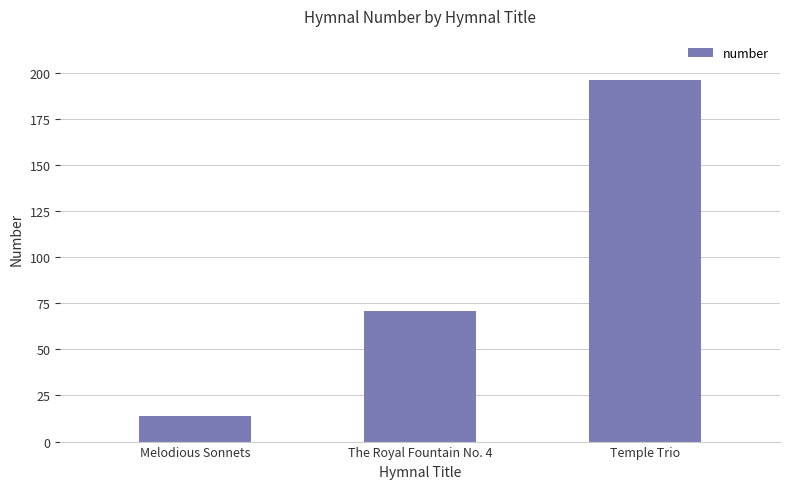

The value at Temple Trio is 70. True or false?

False